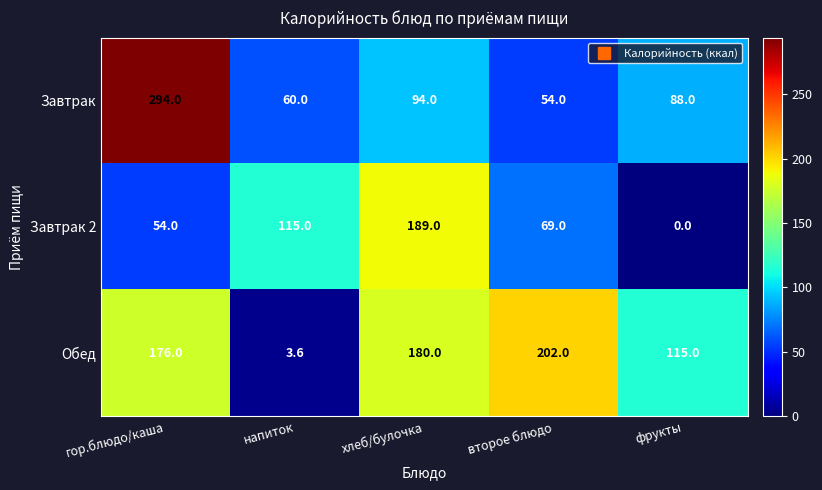

Reading right to left, extract all data points from this chart.

Завтрак: 88.0	54.0	94.0	60.0	294.0
Завтрак 2: 0.0	69.0	189.0	115.0	54.0
Обед: 115.0	202.0	180.0	3.6	176.0